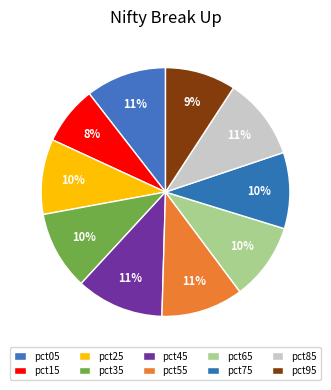

How many slices are in this pie chart?

10